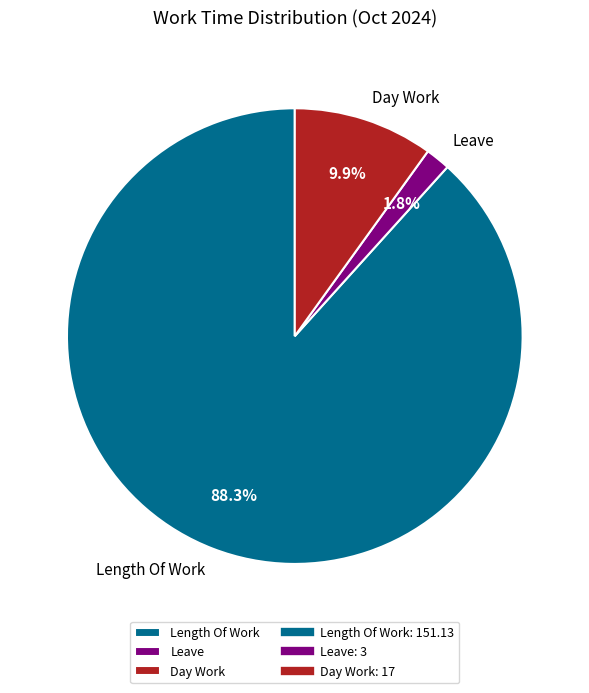

Which category accounts for the majority?

Length Of Work